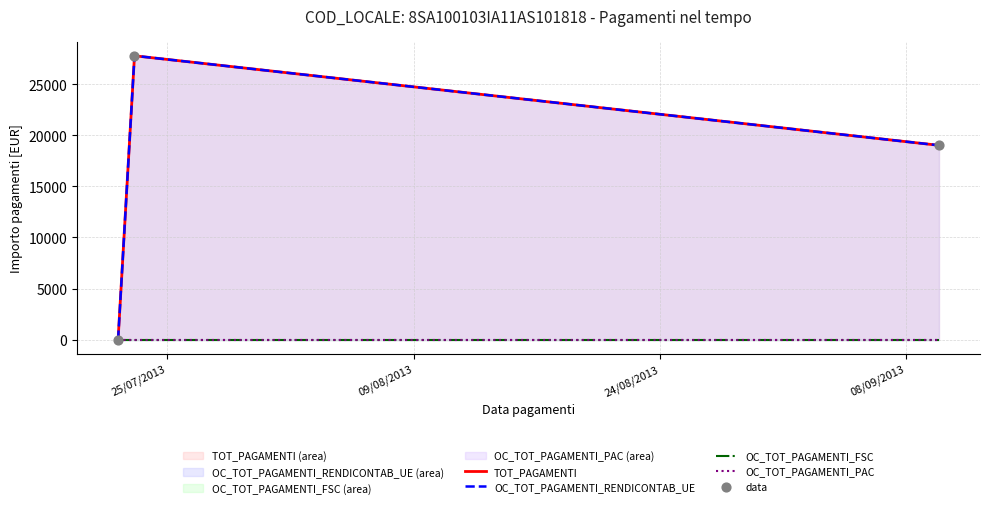

Which series reaches the minimum Y coordinate?

TOT_PAGAMENTI